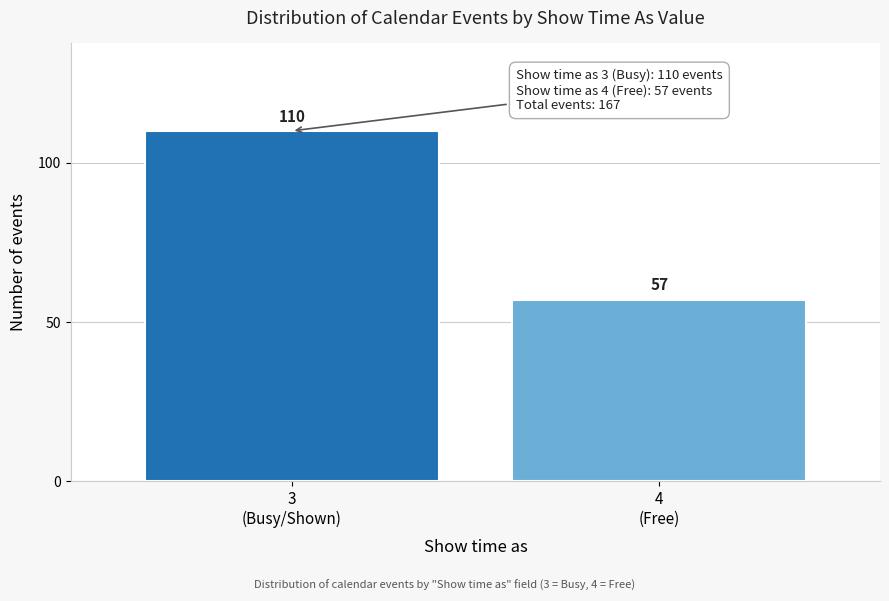

Reading right to left, list all the values displayed in this chart.

57	110